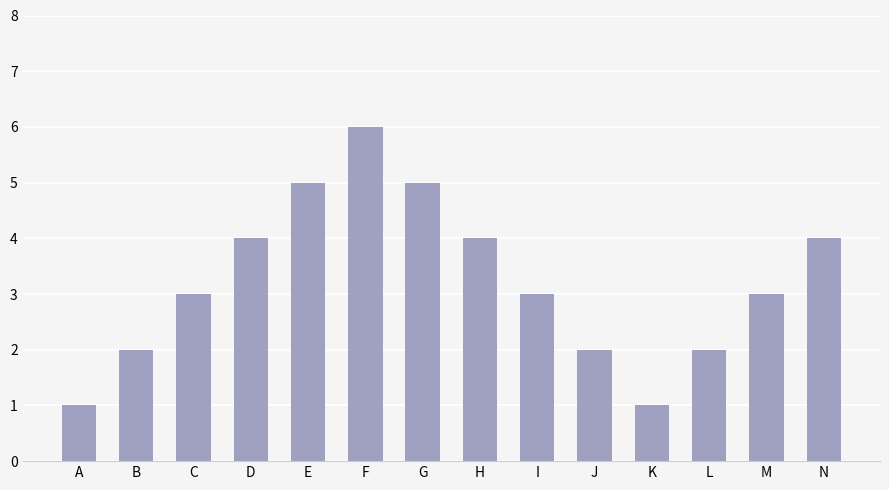

What is the maximum value shown in the chart?

6